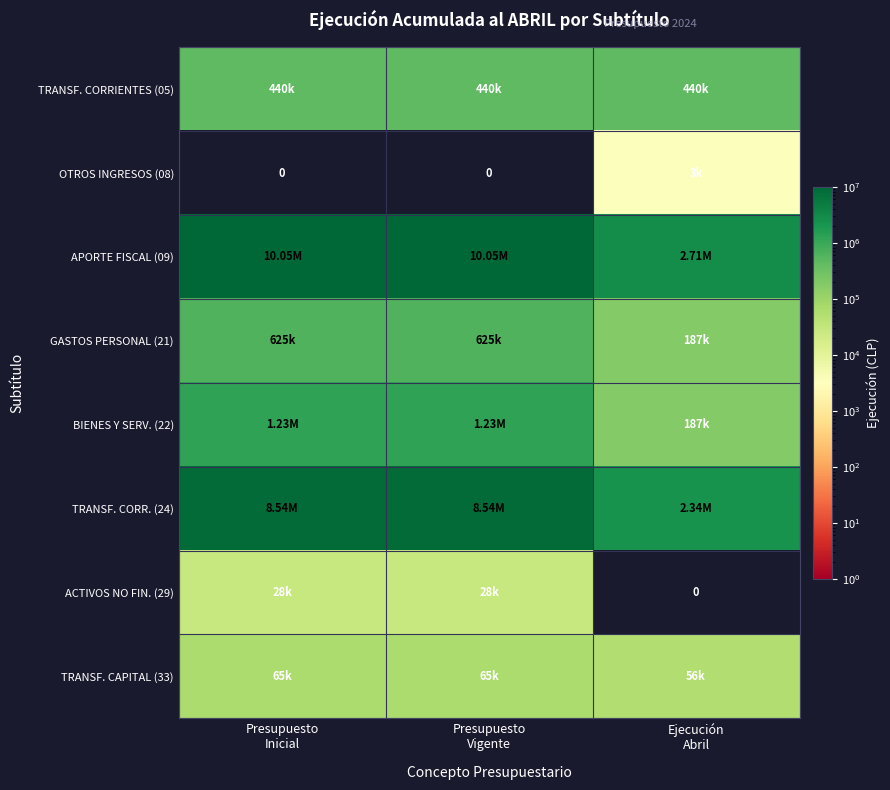

Which series changed the most between Presupuesto Vigente and Ejecución Abril?

APORTE FISCAL (09)